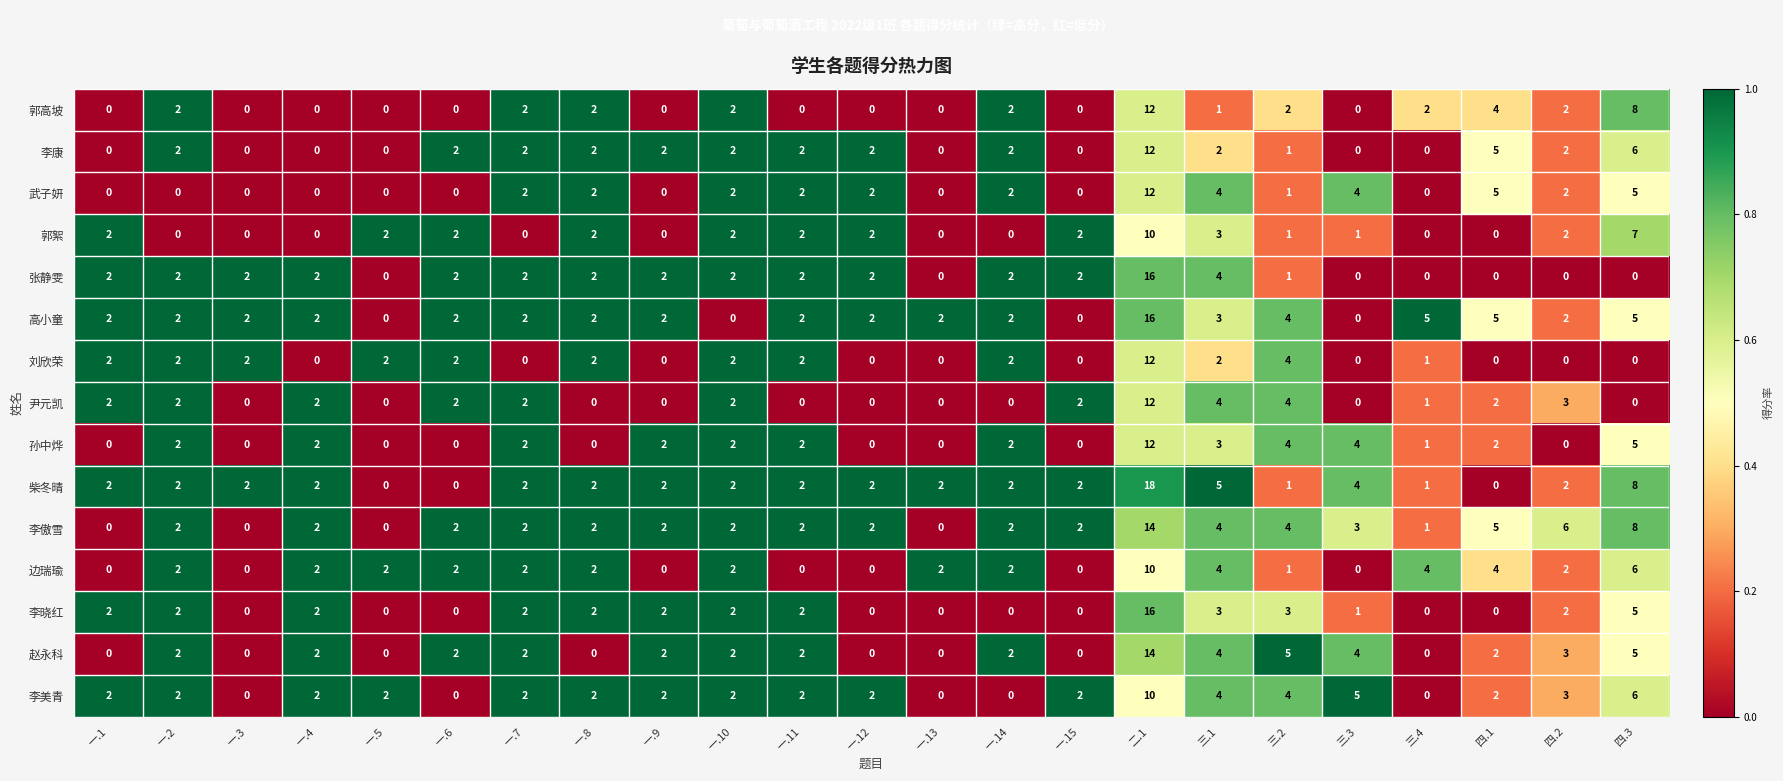

Count the number of data series in this chart.

15